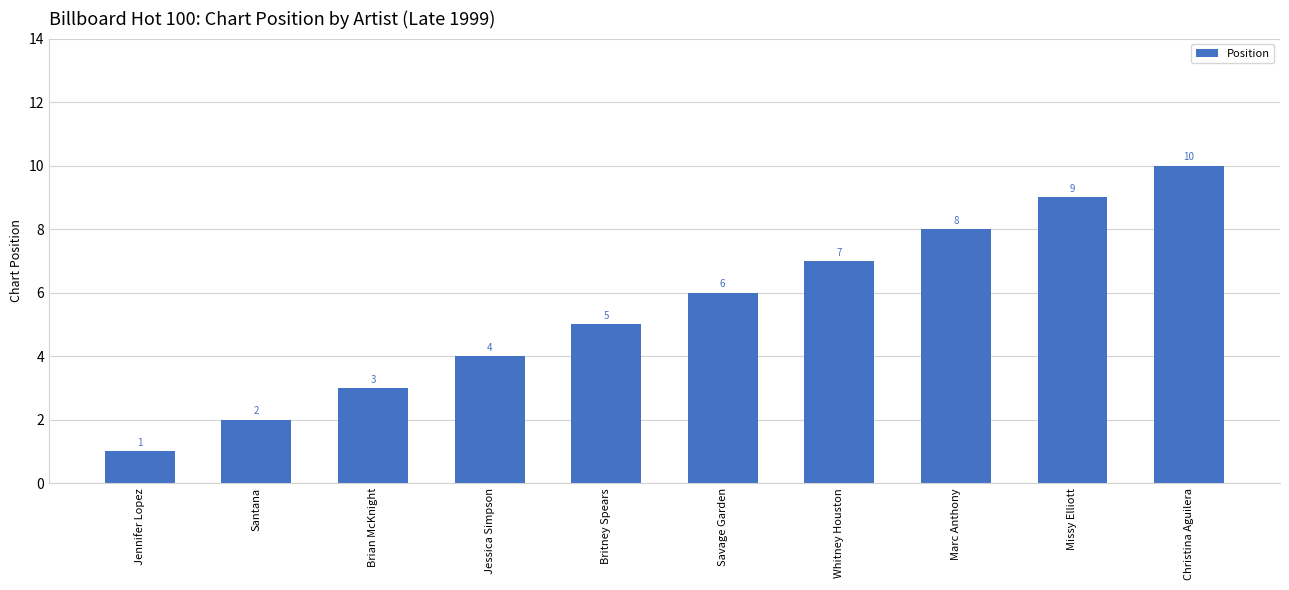

Are the bars grouped side by side (vs. stacked)?

No